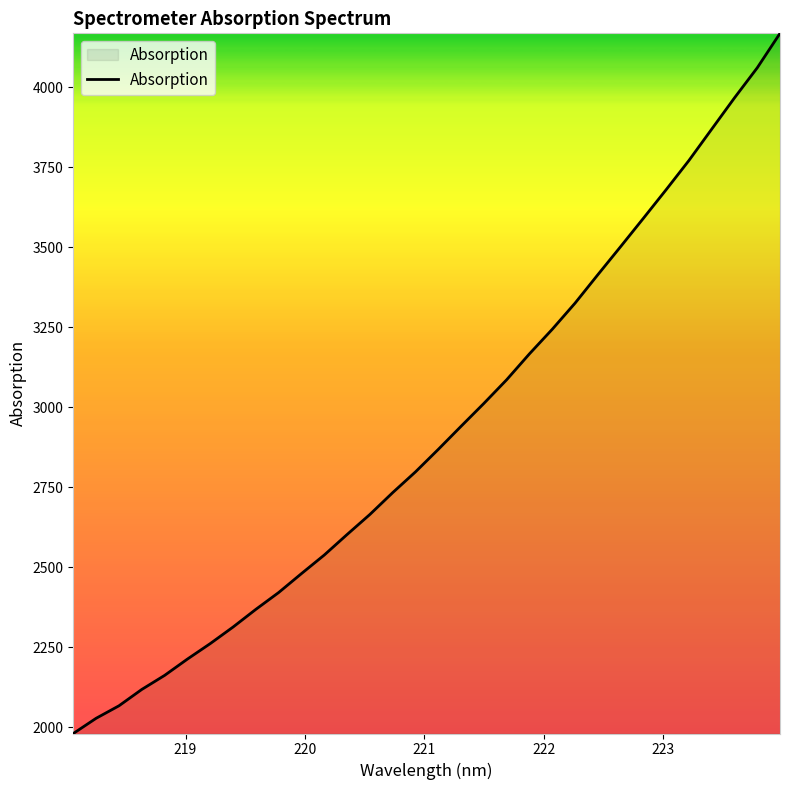

What is the greatest value displayed?

4168.5